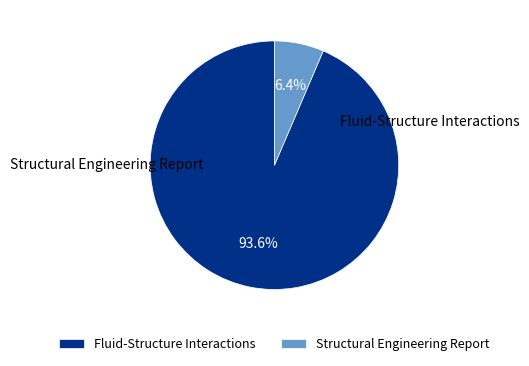

How many segments does this pie chart have?

2